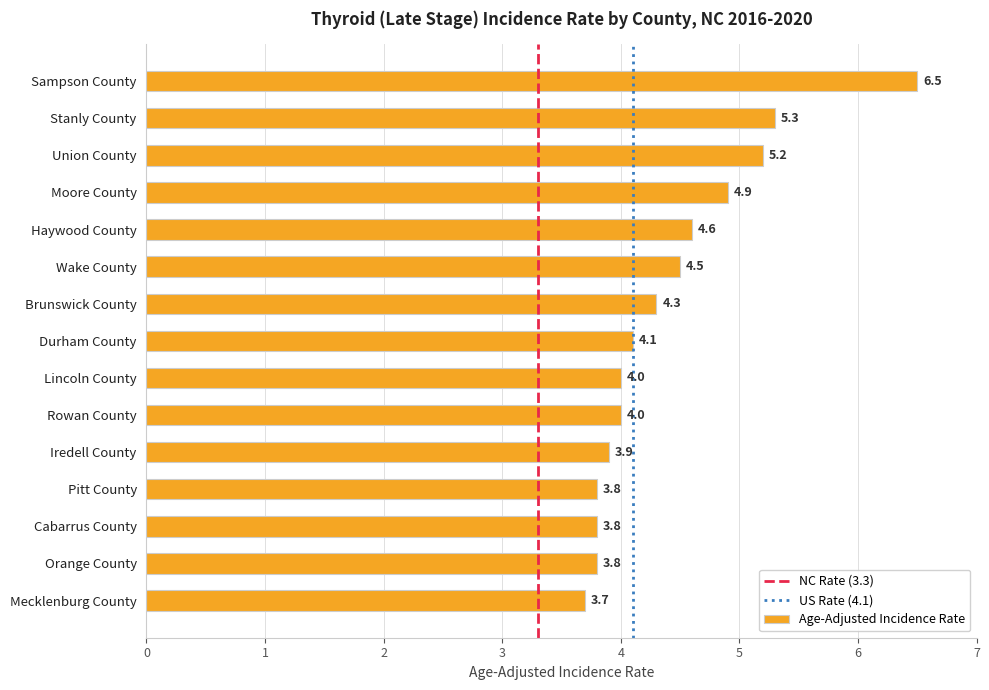

Is it true that the value at Moore County is 7.3?

False